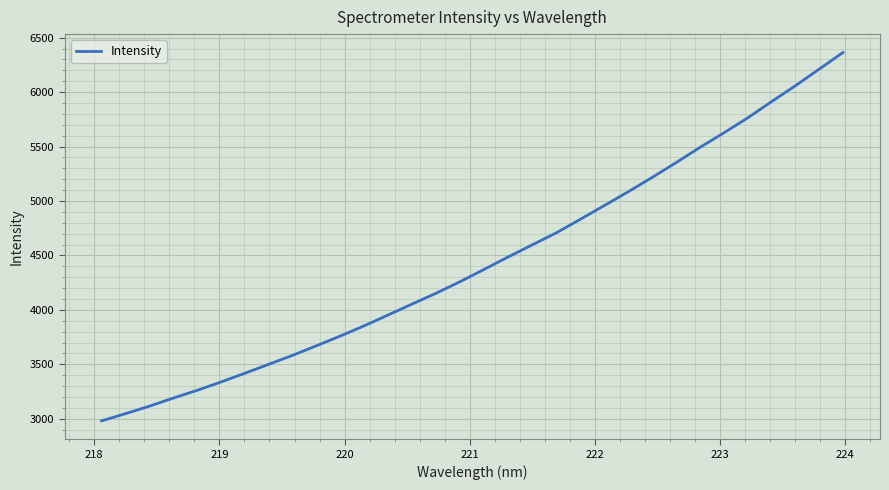

What is the difference between the maximum and minimum values?

3383.1